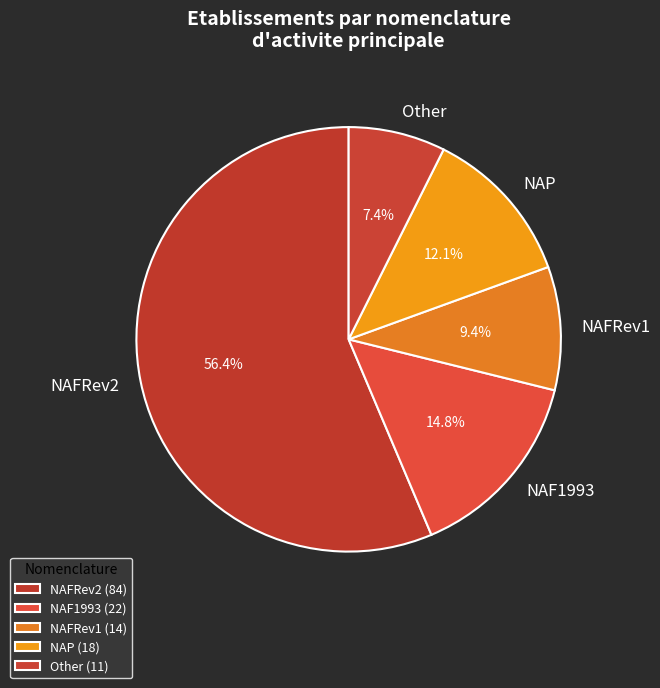

Is there any slice that represents more than half of the pie?

Yes